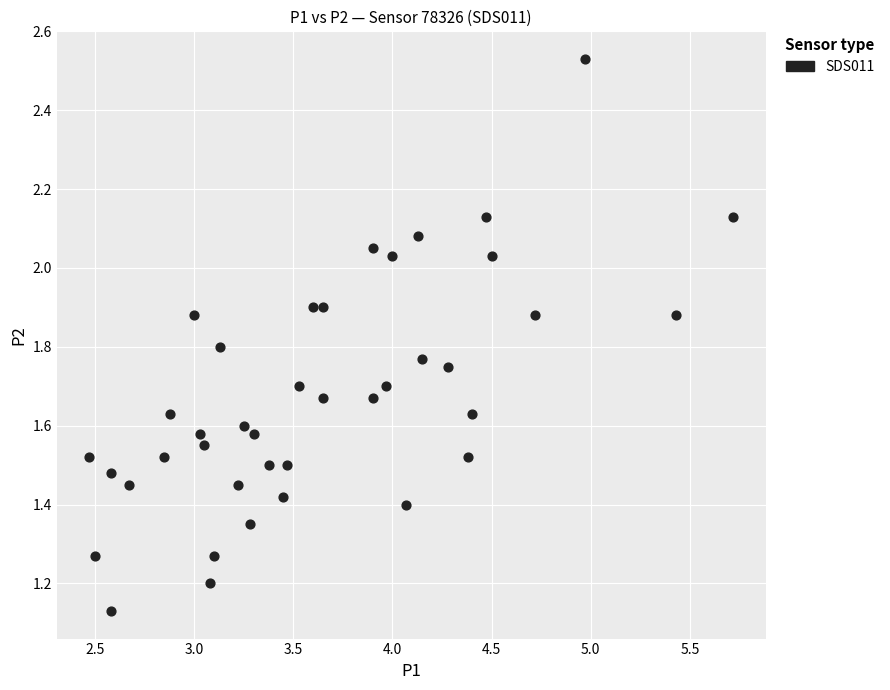

What is the range of X values (max minus min)?

3.2